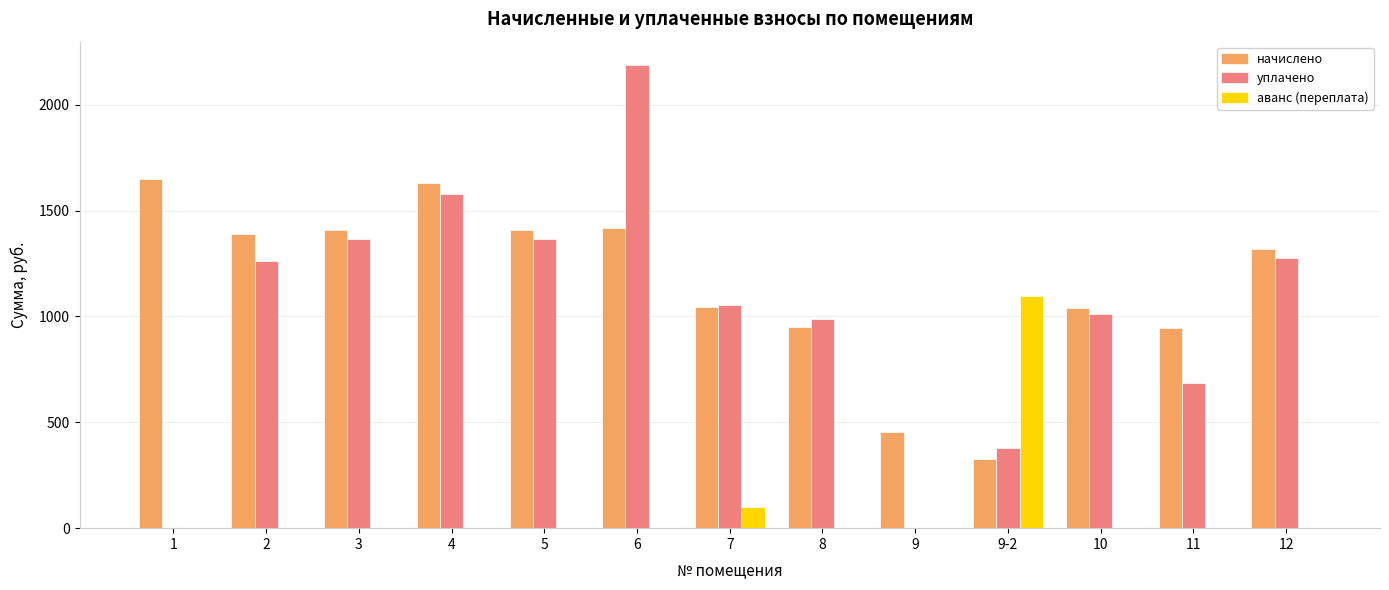

What is the sum of the уплачено values at 2 and 12?

2539.0